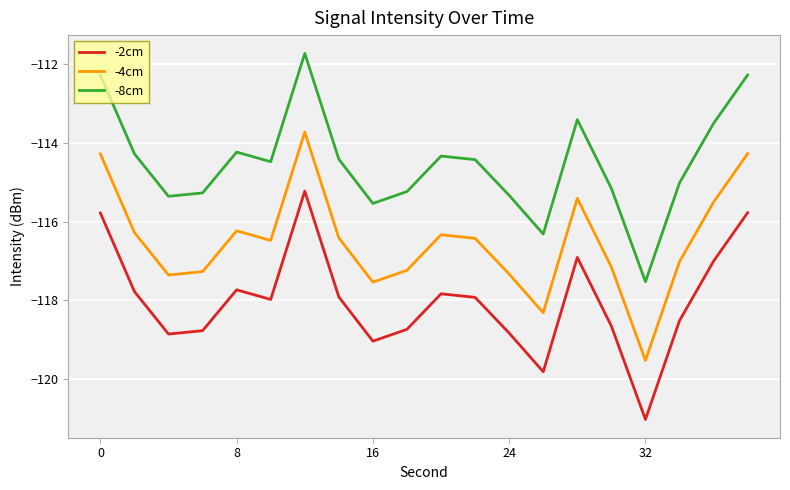

Rank the series by their maximum value, from highest to lowest.

-8cm, -4cm, -2cm